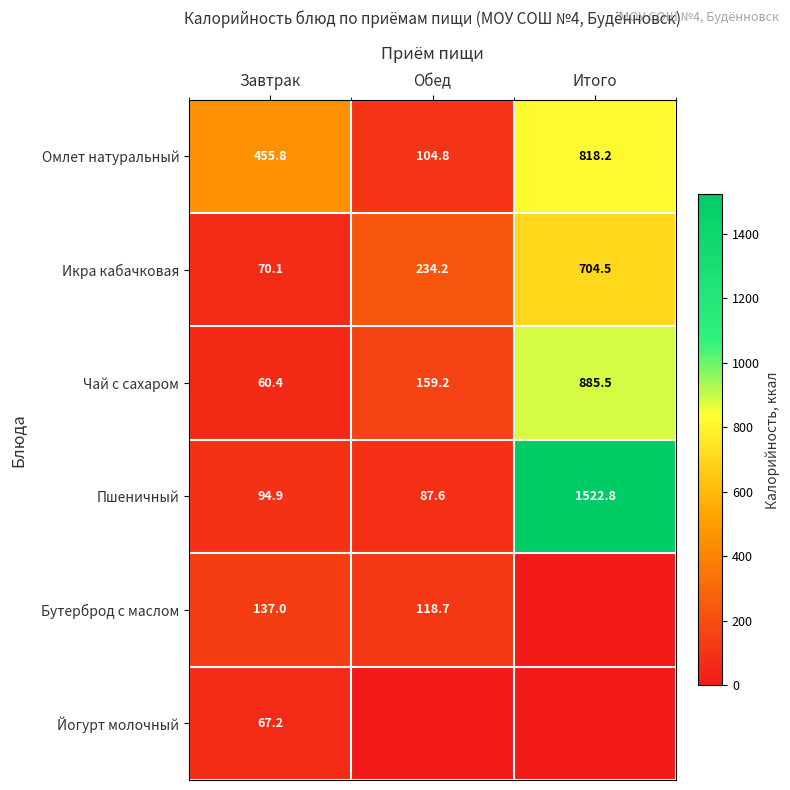

What is the sum of all Икра кабачковая values?

1008.8